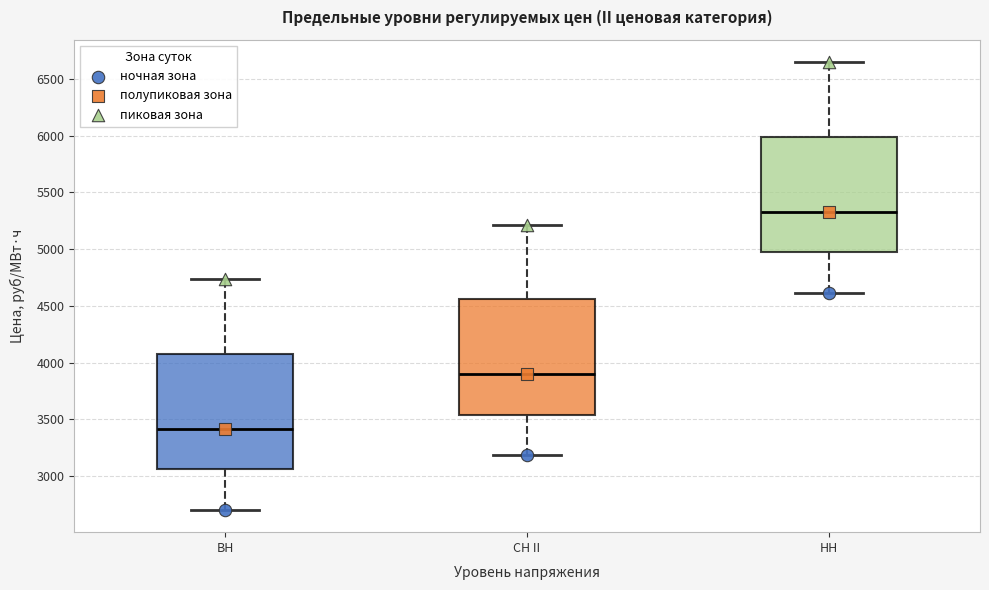

Reading left to right, read every box against the y-axis: the position of its median line, the range the box covers, and the ends of its whiskers. The values are not printed on the chart, so give them approximately, as read against the axis.

ВН: median 3400, box 3050 to 4050, whiskers 2700 to 4750
СН II: median 3900, box 3550 to 4550, whiskers 3200 to 5200
НН: median 5350, box 4950 to 6000, whiskers 4600 to 6650